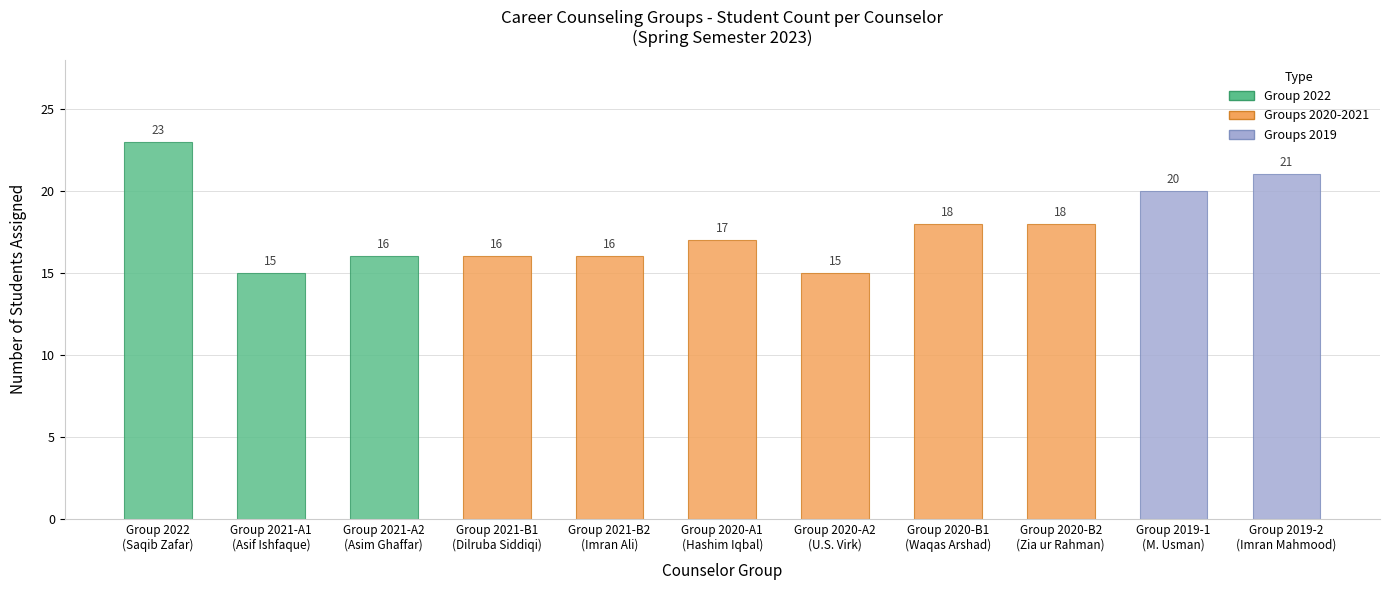

At which label does the data first exceed 17?

Group 2022
(Saqib Zafar)